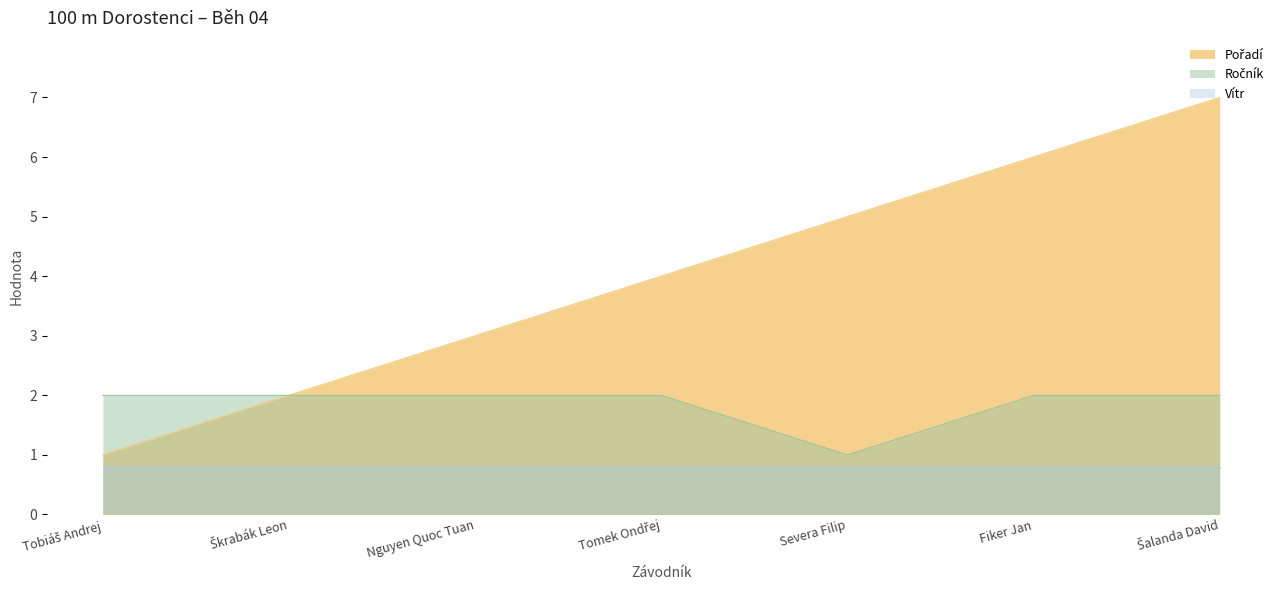

What is the maximum value for Vítr?

0.8